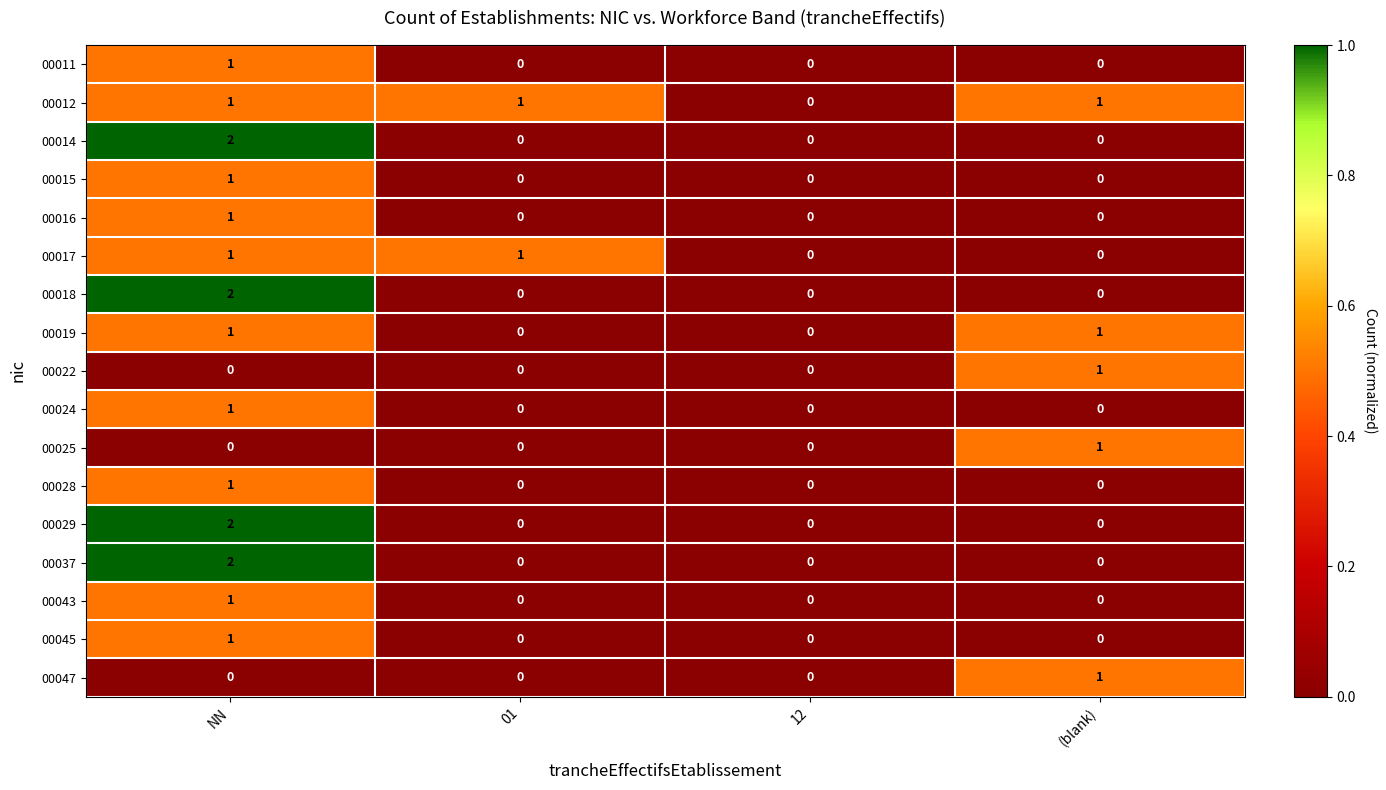

Is it true that 00019 equals 0 at 12?

True